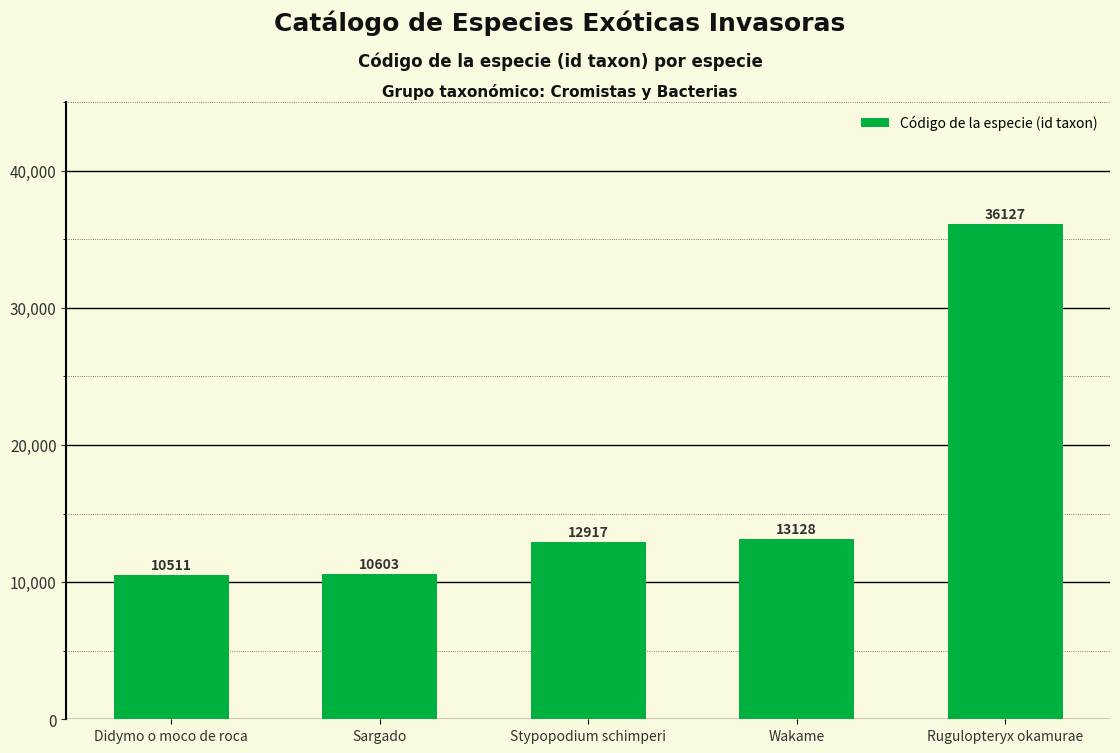

What is the label of the 1st bar from the right?

Rugulopteryx okamurae